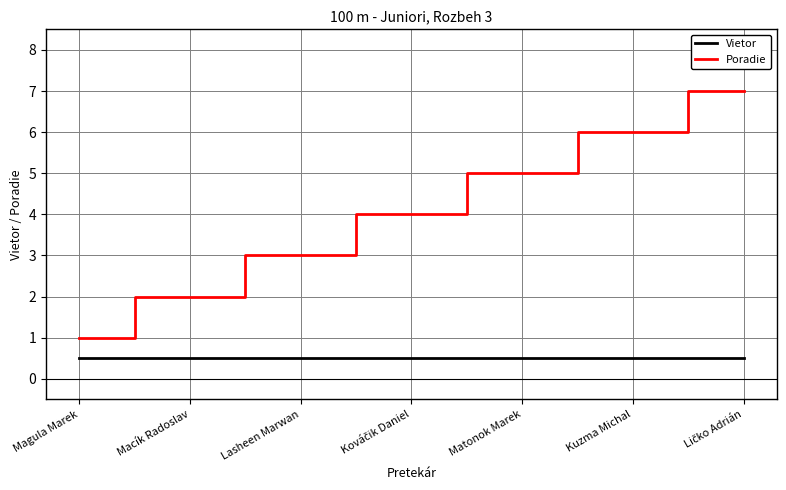

Which series has the largest total across all categories?

Poradie